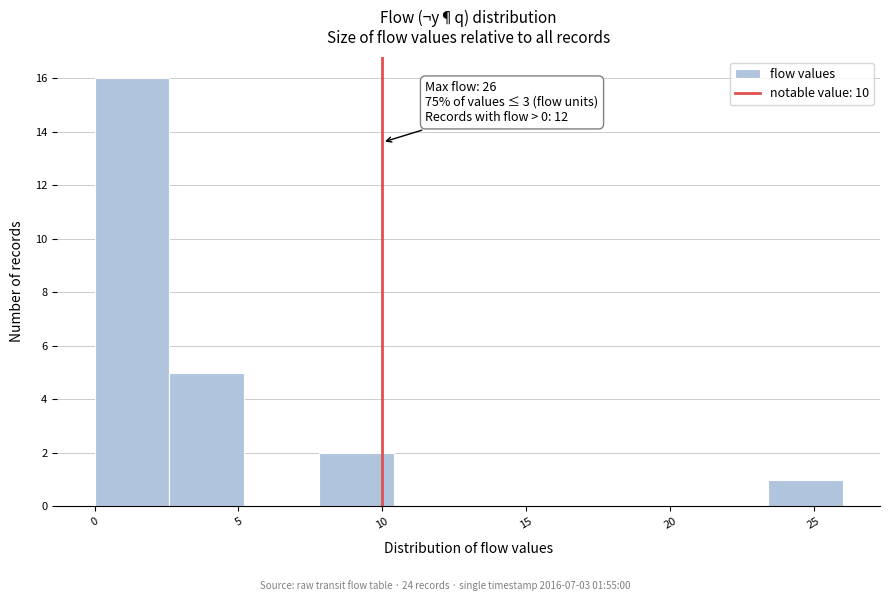

Which range on the x-axis has the tallest bar?

0.0 to 2.6